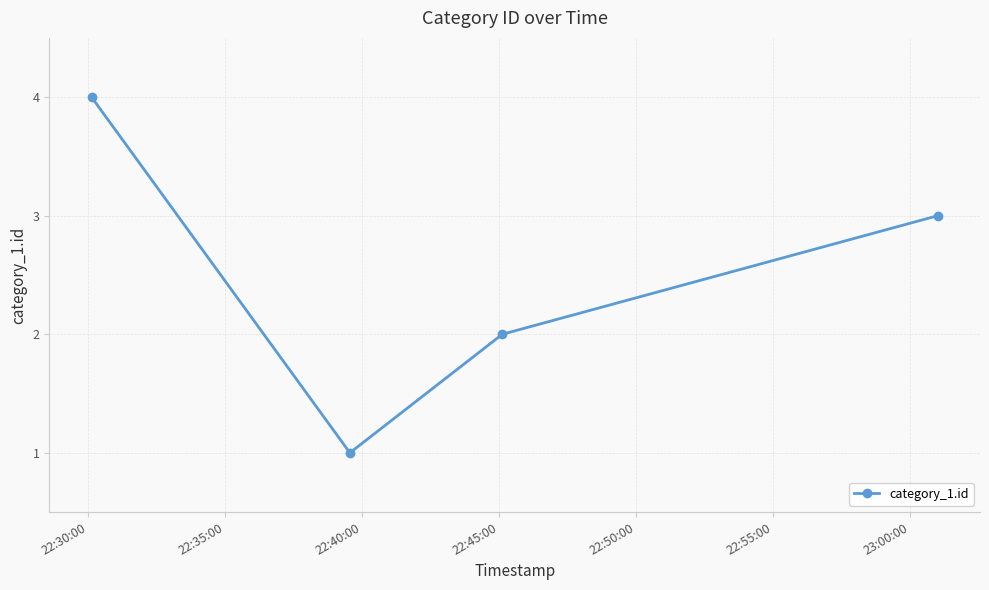

Reading left to right, transcribe all the data shown in this chart.

4	1	2	3